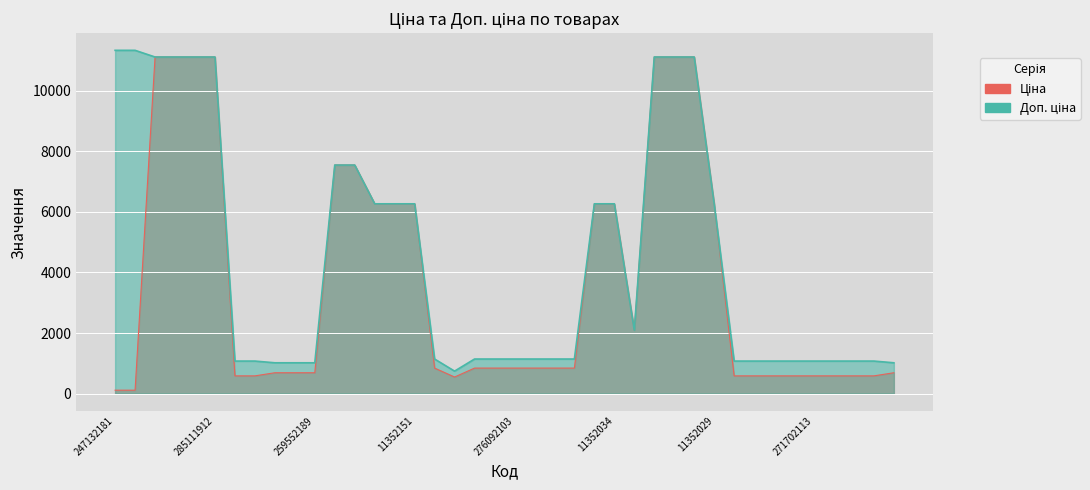

Does the chart display data point markers on the line(s)?

No